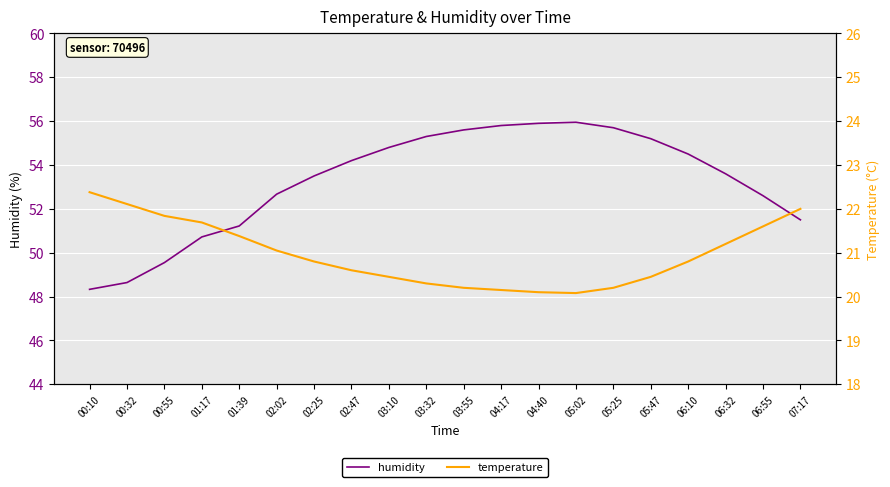

Which series has the widest spread of values?

humidity